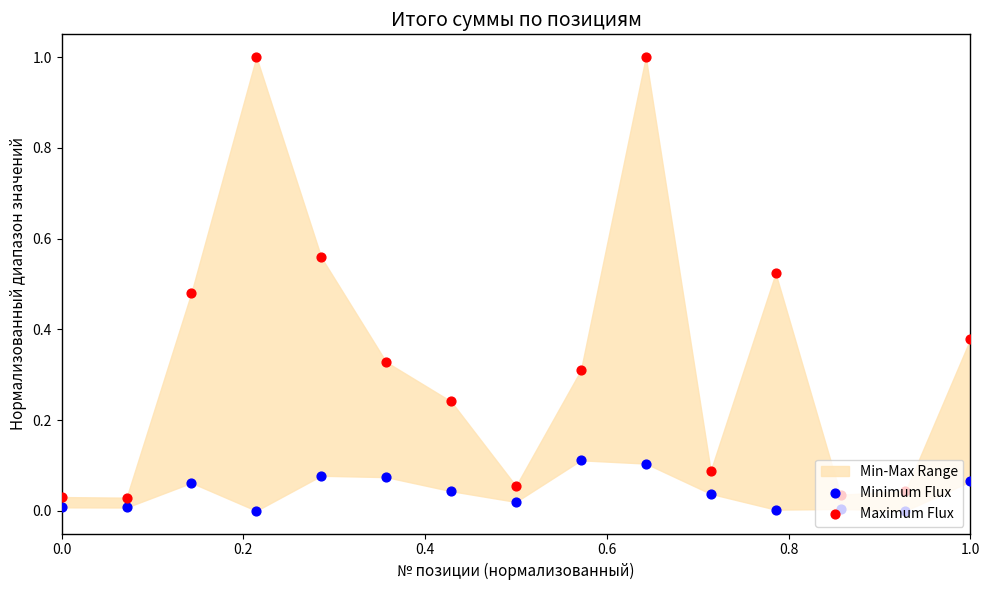

At how many categories does at least one series exceed 0?

15